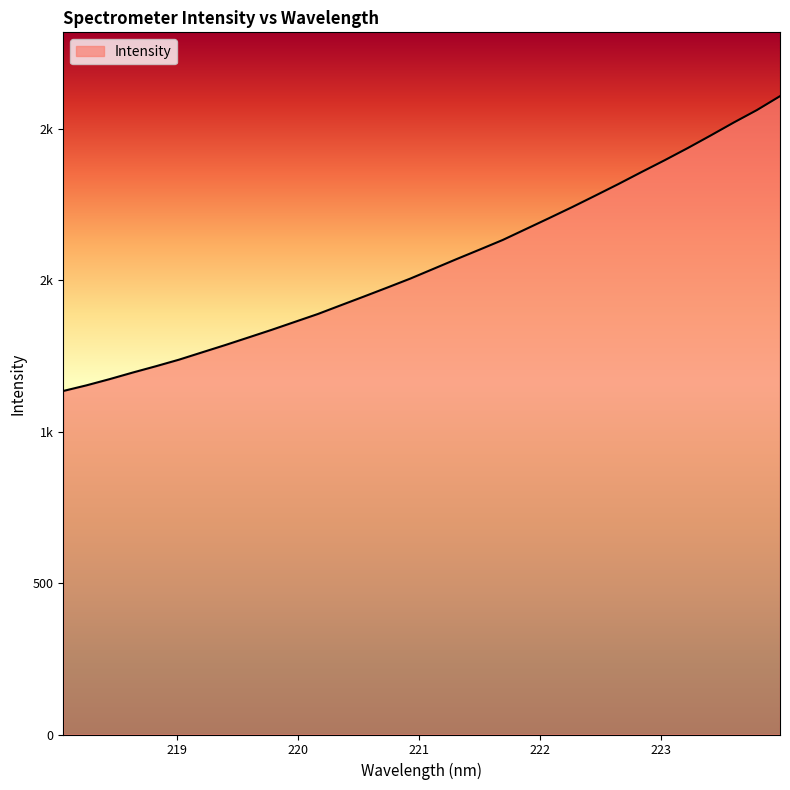

Which category has the highest value across all series?

223.9802